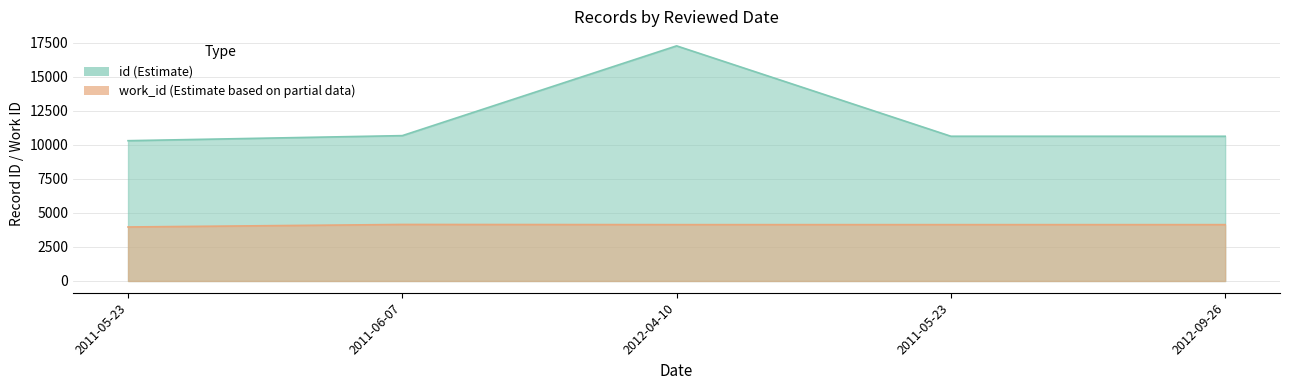

What is the value of the work_id (Estimate based on partial data) point at the 2nd from the left?

4149